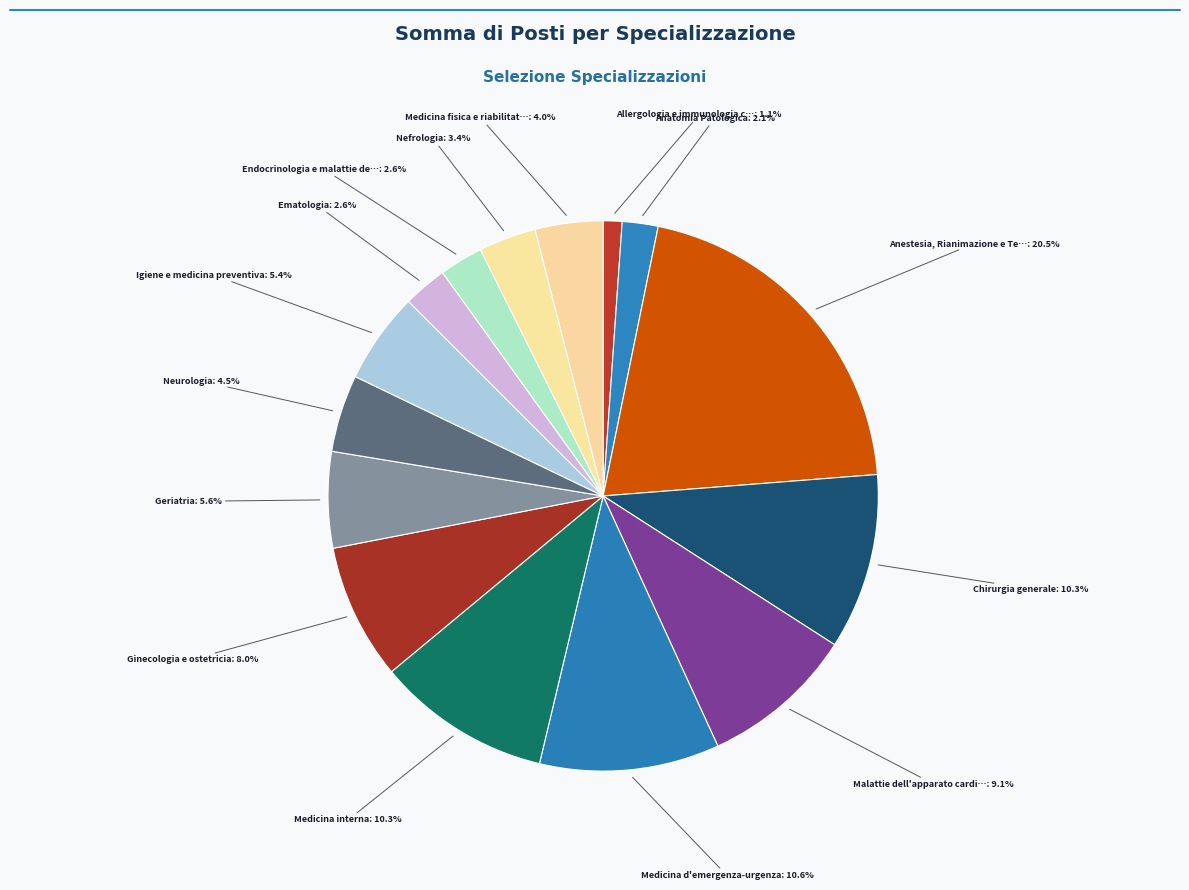

Which category has the biggest portion of the pie?

Anestesia, Rianimazione e Terapia intensiva